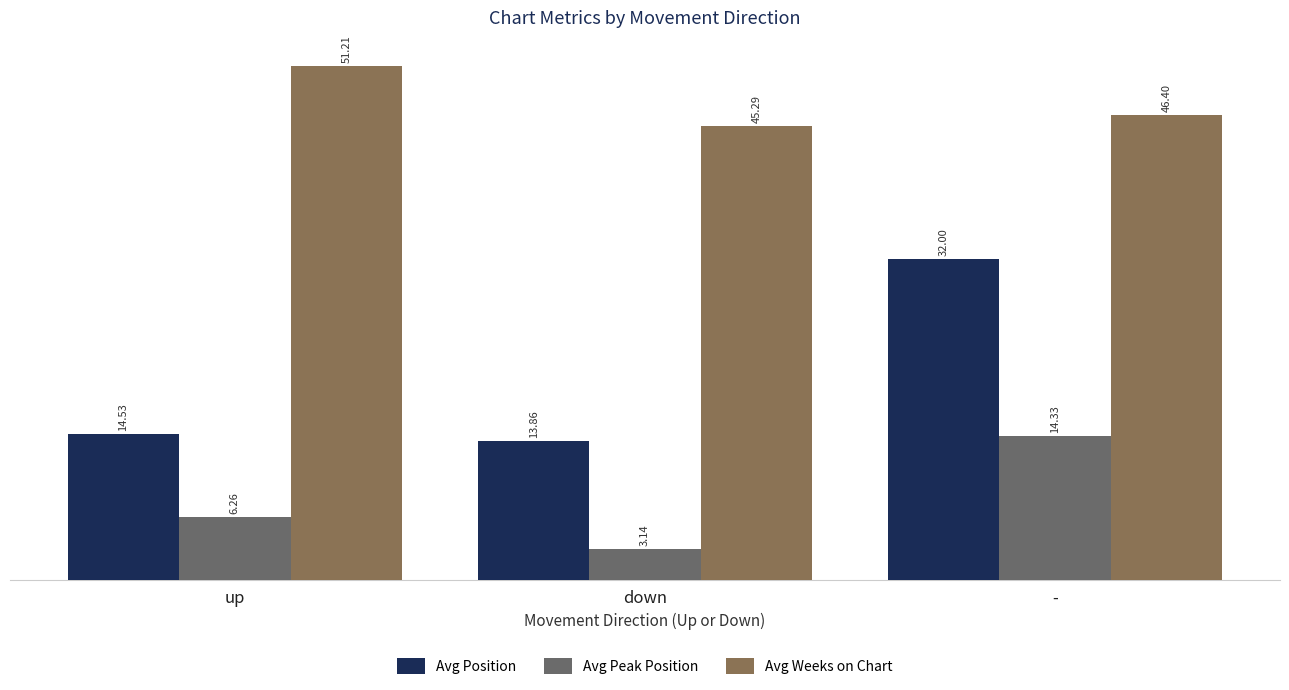

What is the maximum value for Avg Peak Position?

14.3